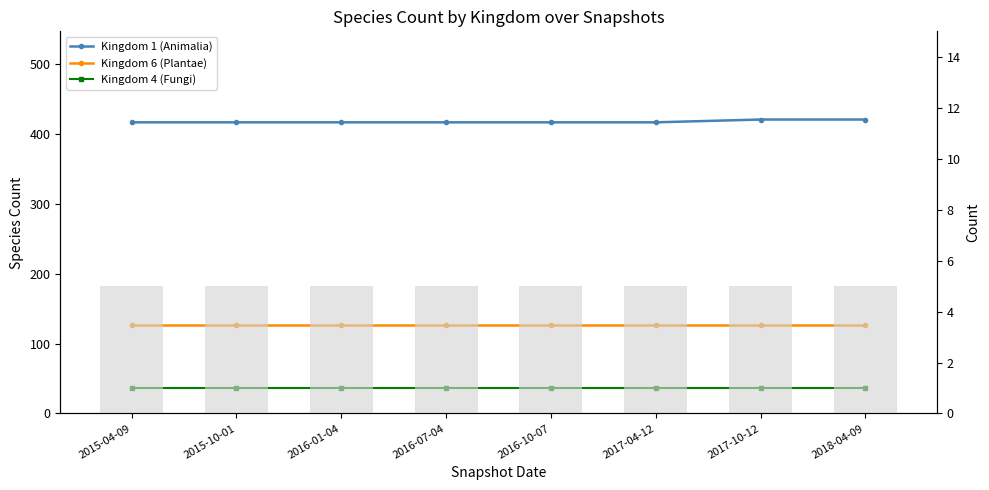

At how many categories does at least one series exceed 152?

8